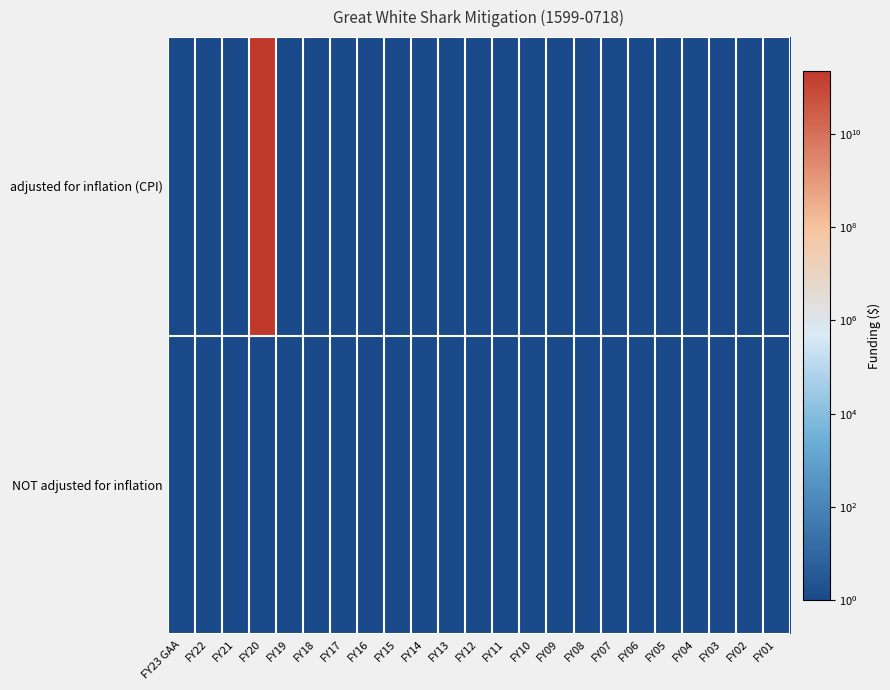

Which category has the highest value across all series?

FY20